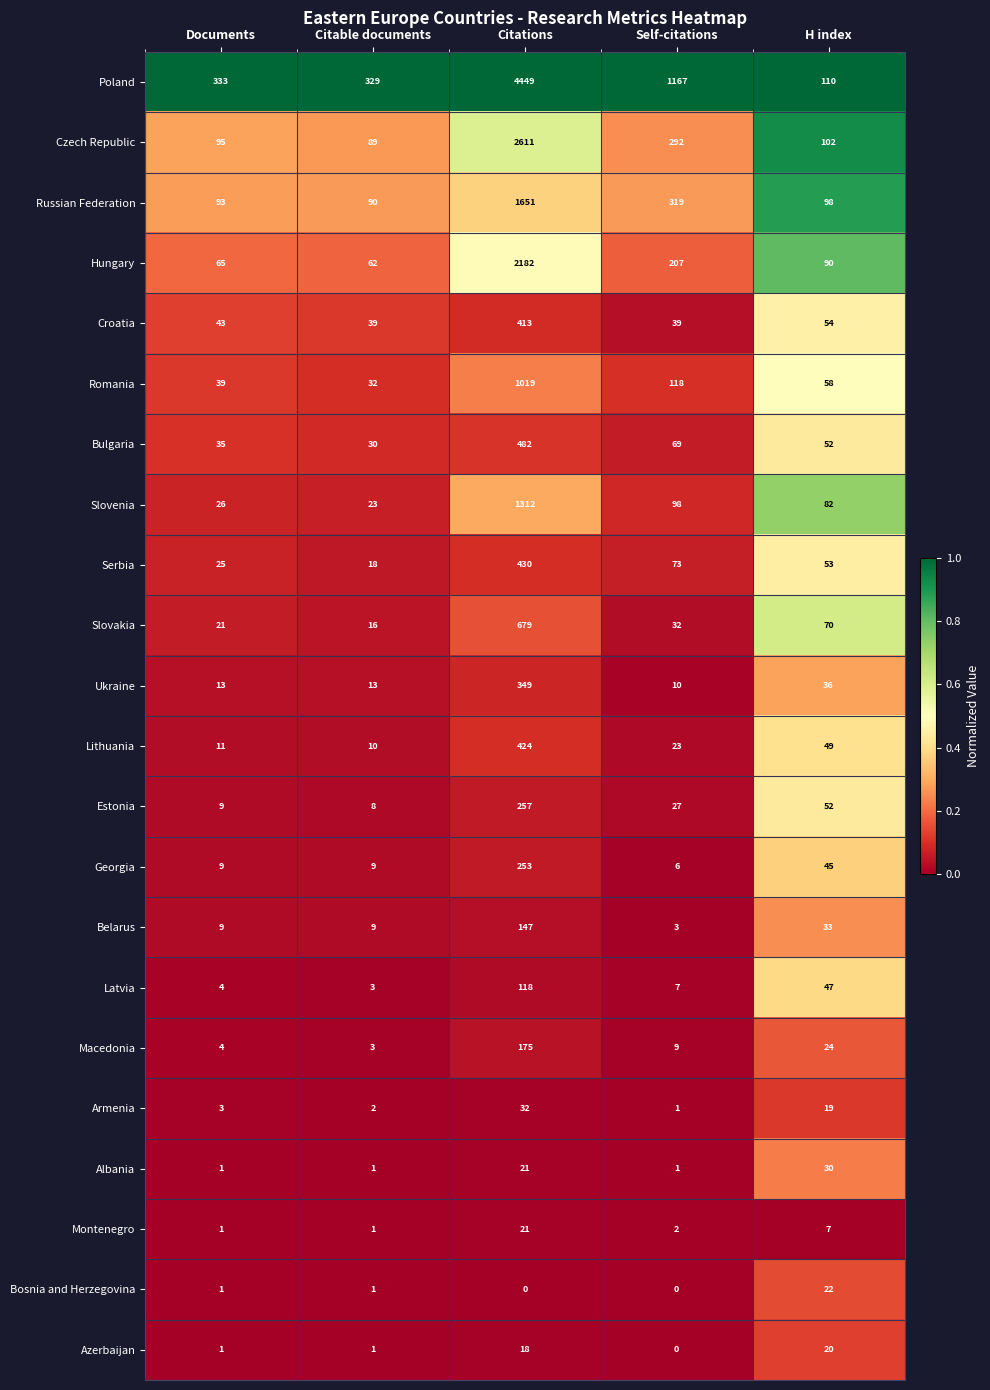

The value of Georgia at Citations is 115. True or false?

False